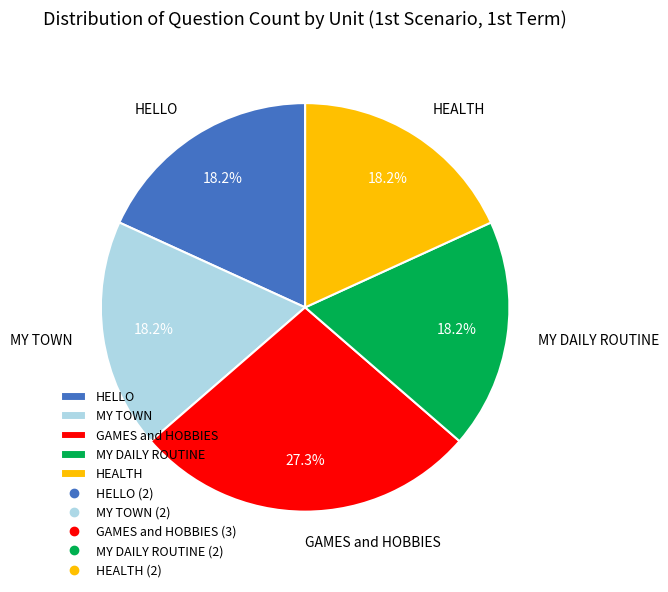

Does MY TOWN represent more than half of the total?

No